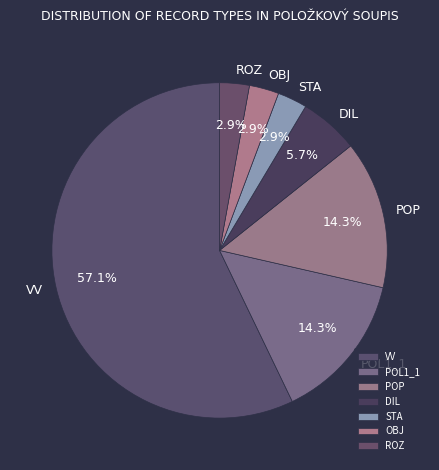

Is there a majority slice in this chart?

Yes